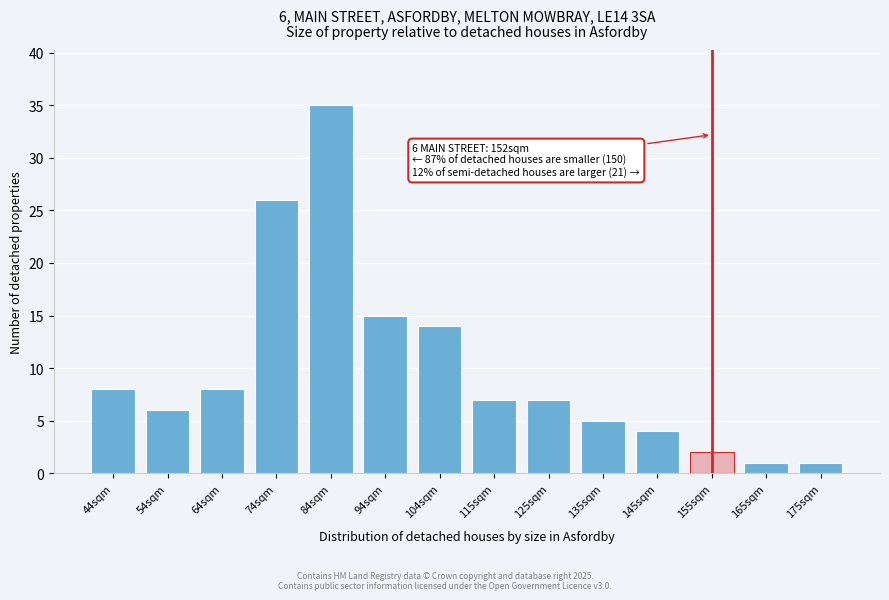

Reading left to right, list all the values displayed in this chart.

44sqm=8	54sqm=6	64sqm=8	74sqm=26	84sqm=35	94sqm=15	104sqm=14	115sqm=7	125sqm=7	135sqm=5	145sqm=4	155sqm=2	165sqm=1	175sqm=1